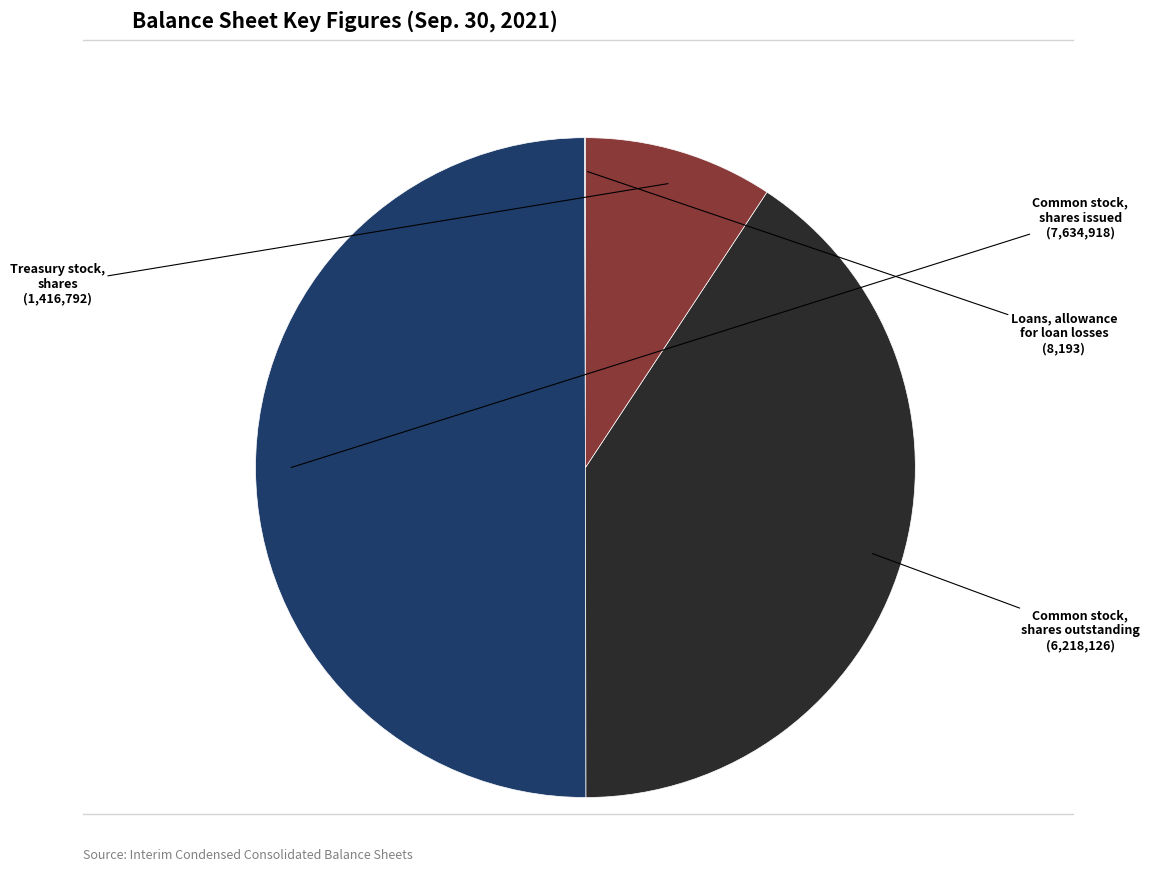

Which slice is the largest?

Common stock, shares issued